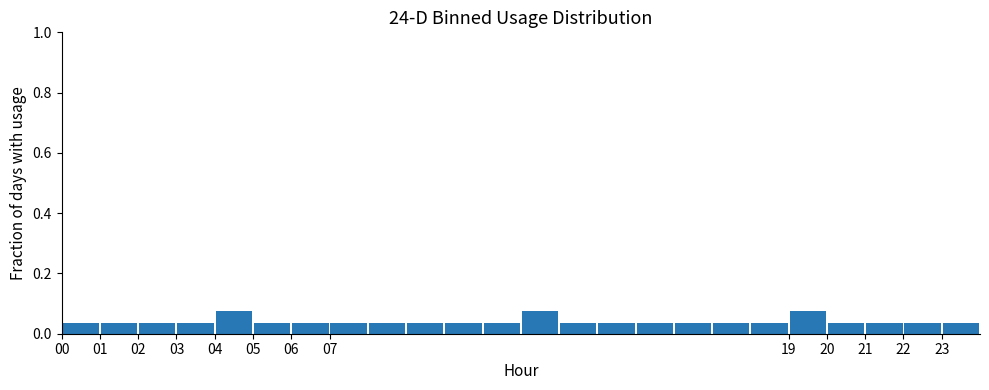

Reading left to right, transcribe this chart: for each bar, give the range it covers on the x-axis and its height. The values are not printed on the chart, so give them approximately, as read against the axis.

0 to 1: 0.04
1 to 2: 0.04
2 to 3: 0.04
3 to 4: 0.04
4 to 5: 0.08
5 to 6: 0.04
6 to 7: 0.04
7 to 8: 0.04
8 to 9: 0.04
9 to 10: 0.04
10 to 11: 0.04
11 to 12: 0.04
12 to 13: 0.08
13 to 14: 0.04
14 to 15: 0.04
15 to 16: 0.04
16 to 17: 0.04
17 to 18: 0.04
18 to 19: 0.04
19 to 20: 0.08
20 to 21: 0.04
21 to 22: 0.04
22 to 23: 0.04
23 to 24: 0.04